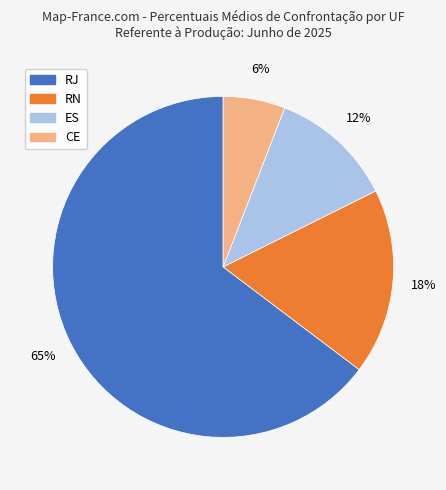

Does any single category account for the majority?

Yes